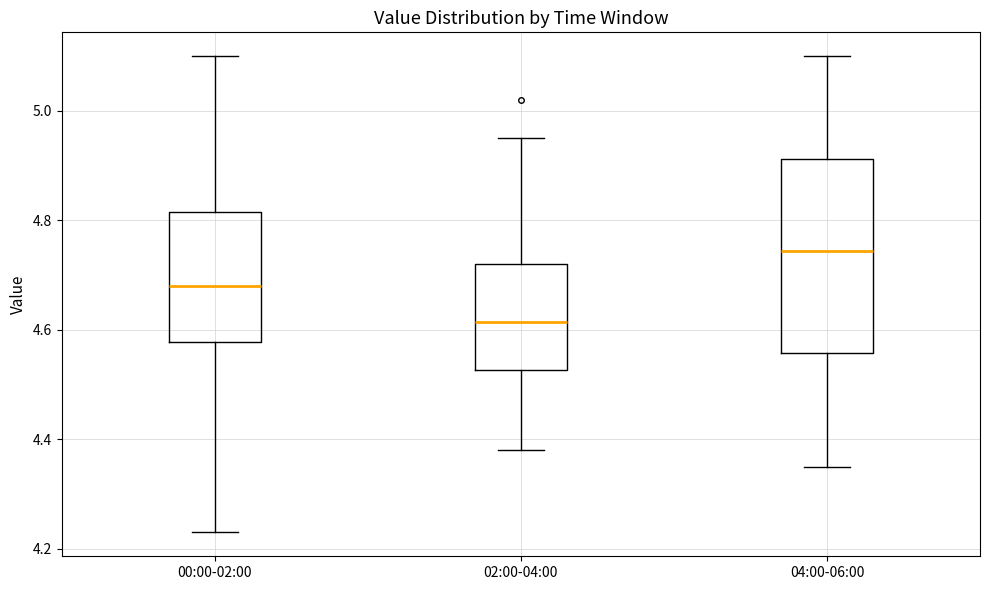

Reading left to right, transcribe this box plot: for each box, give where its median line is, the range the box spans, and where its two whiskers end, as read against the y-axis. The values are not printed on the chart, so give them approximately, as read against the axis.

00:00-02:00: median 4.68, box 4.58 to 4.82, whiskers 4.24 to 5.10
02:00-04:00: median 4.62, box 4.52 to 4.72, whiskers 4.38 to 4.96
04:00-06:00: median 4.74, box 4.56 to 4.92, whiskers 4.36 to 5.10